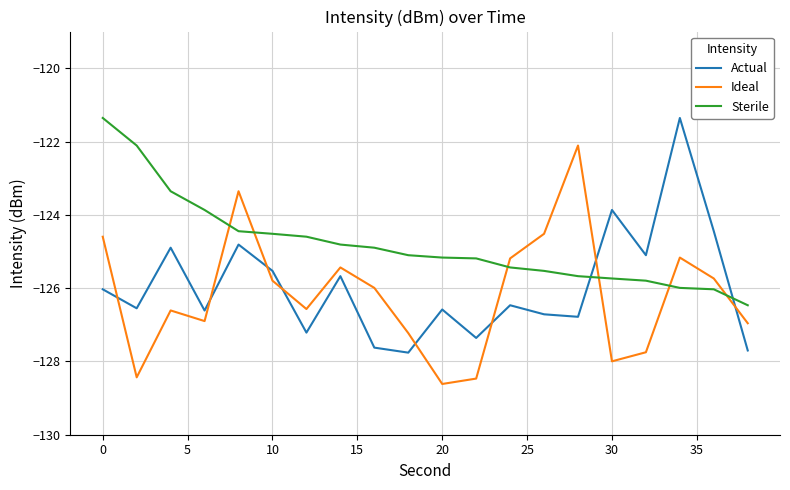

What is the difference between the maximum and minimum values in the Sterile series?

5.1